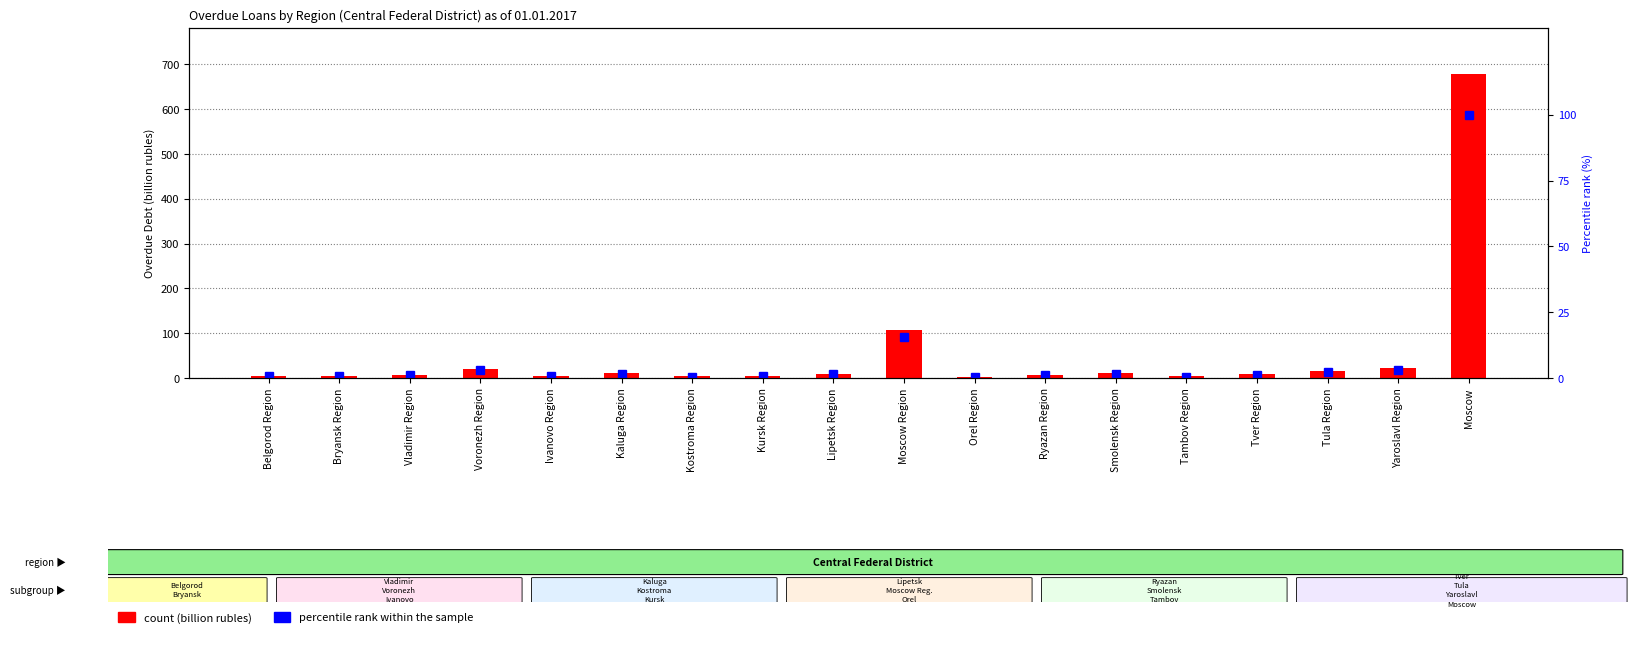

Does the chart contain any negative values?

No